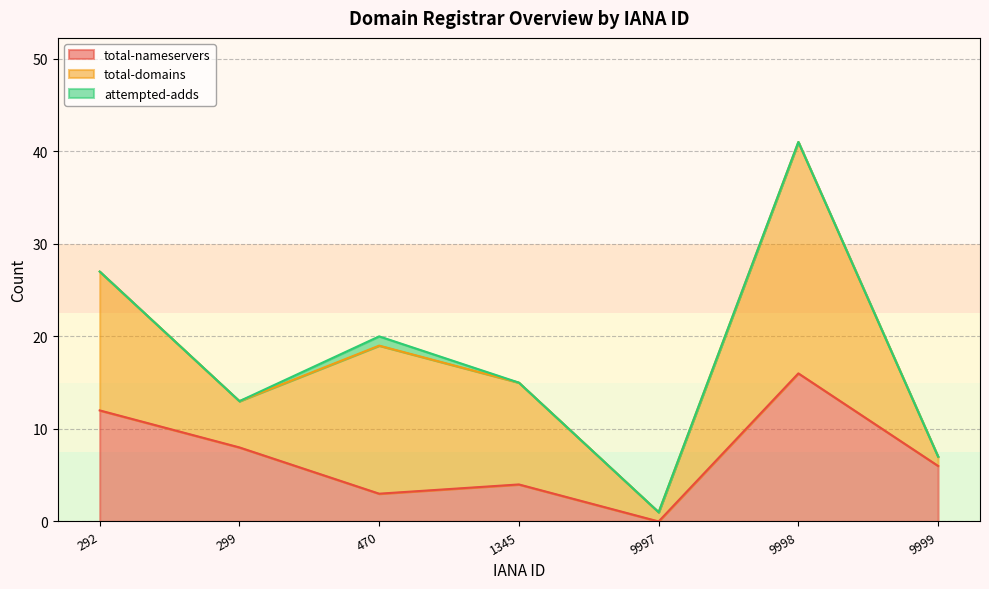

What value does the total-nameservers series have at 299?

8